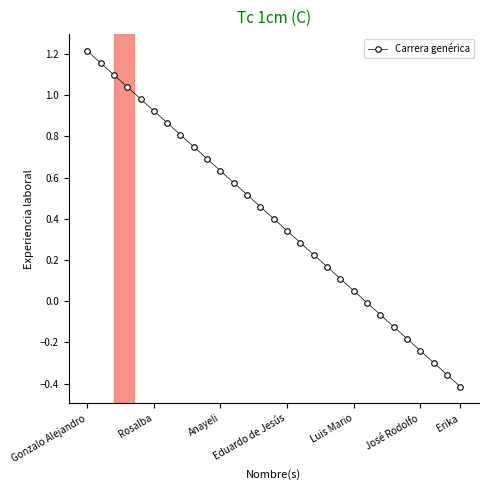

What is the average value?

0.4